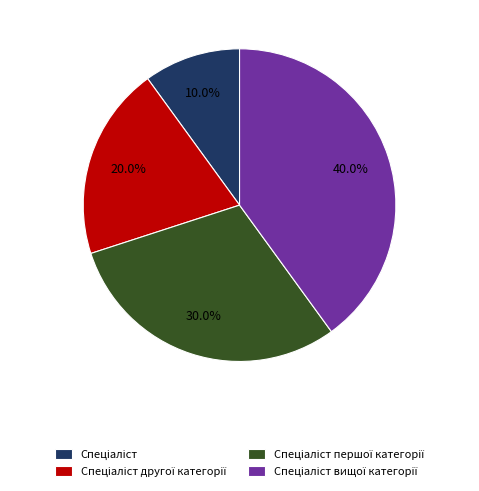

Does any single category account for the majority?

No